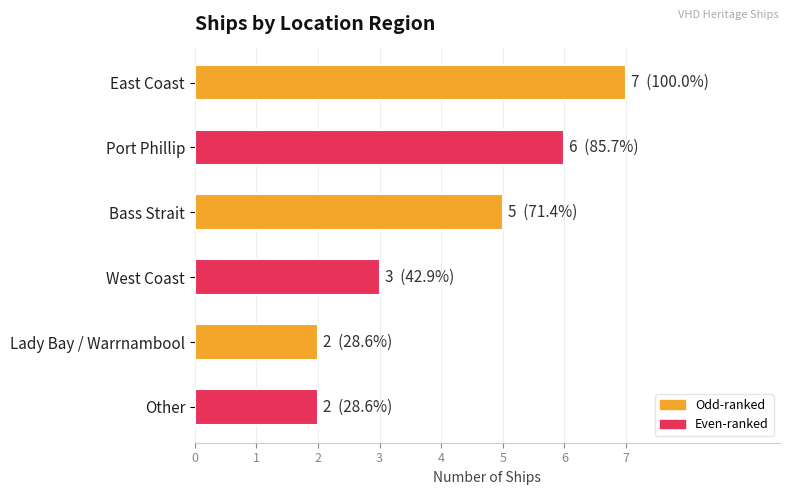

Which category has the highest value across all series?

East Coast